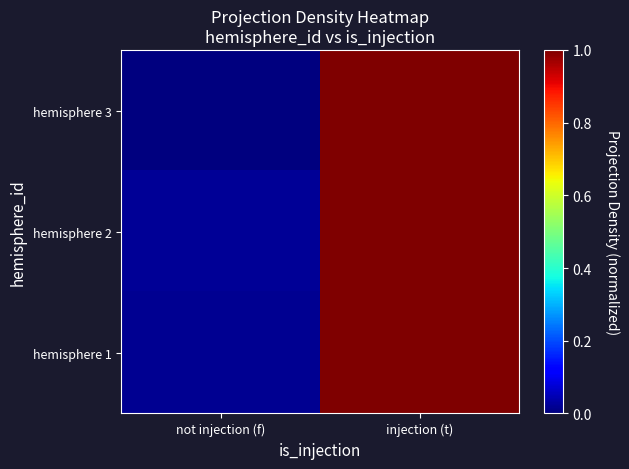

Reading left to right, what are all the values shown in this chart?

hemisphere 3: not injection (f)=0.0	injection (t)=1.0
hemisphere 2: not injection (f)=0.0	injection (t)=1.0
hemisphere 1: not injection (f)=0.0	injection (t)=1.0